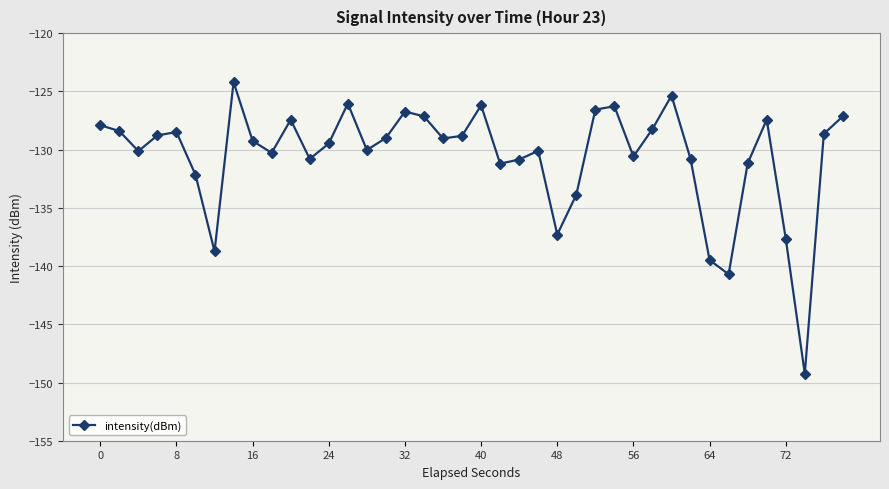

What is the value of the 24th point from the left?

-130.1